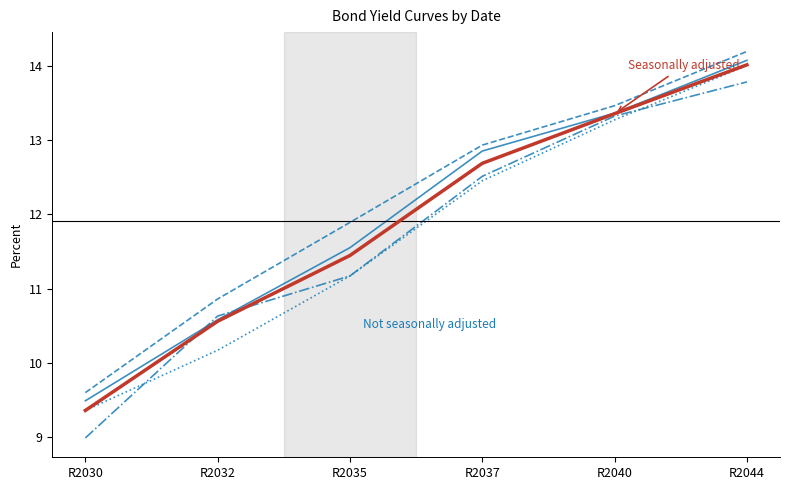

True or false: Not seasonally adjusted and Seasonally adjusted intersect in this chart.

False